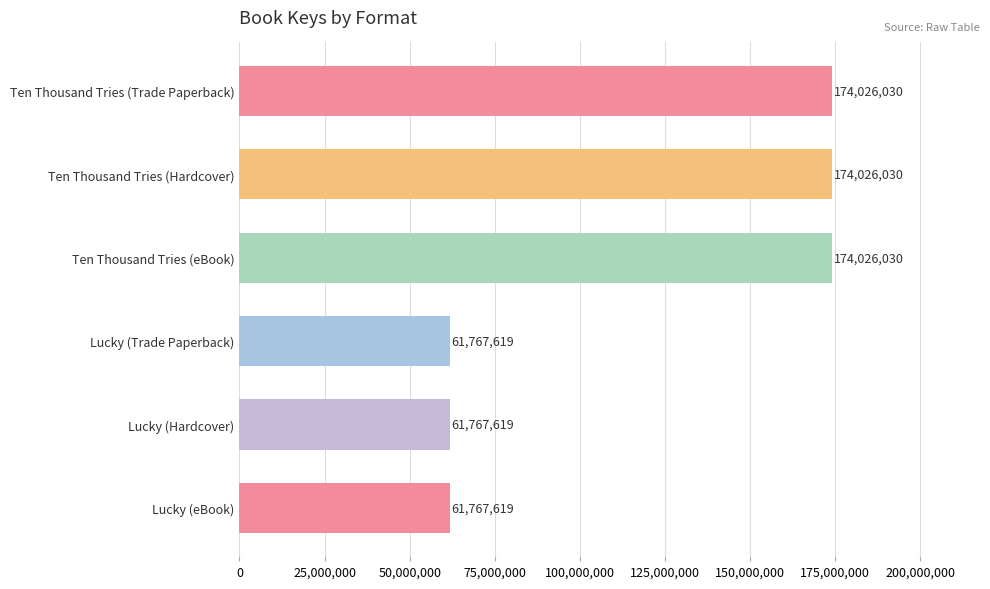

Is it true that the value at Ten Thousand Tries (Trade Paperback) is 174026030?

True